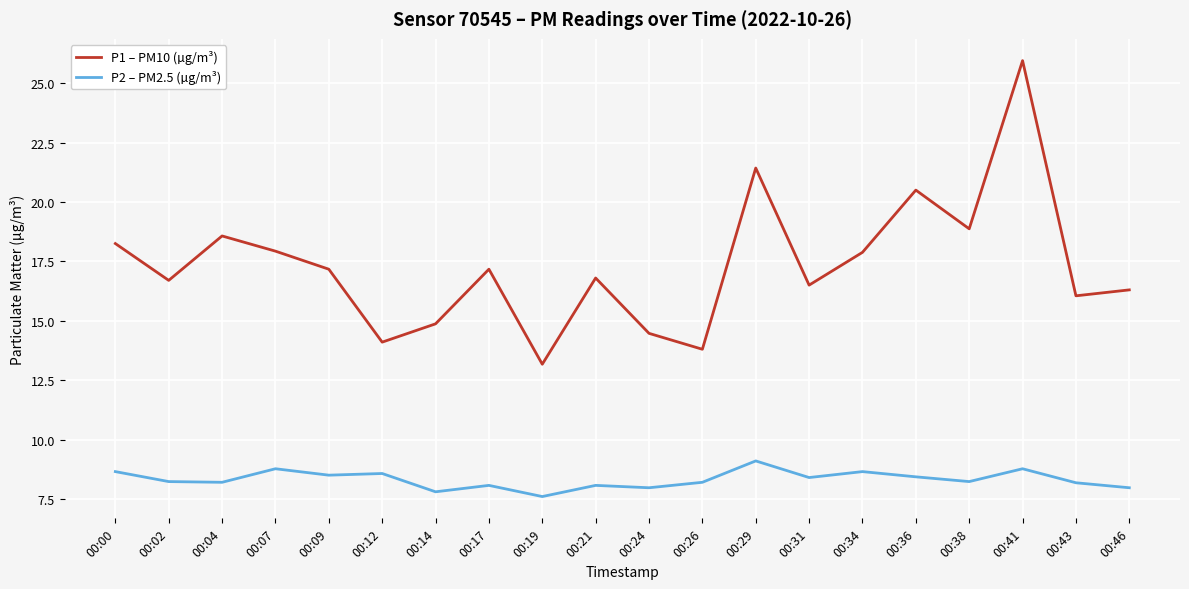

What is the sum of the P1 – PM10 (µg/m³) values at 00:00 and 00:41?

44.2